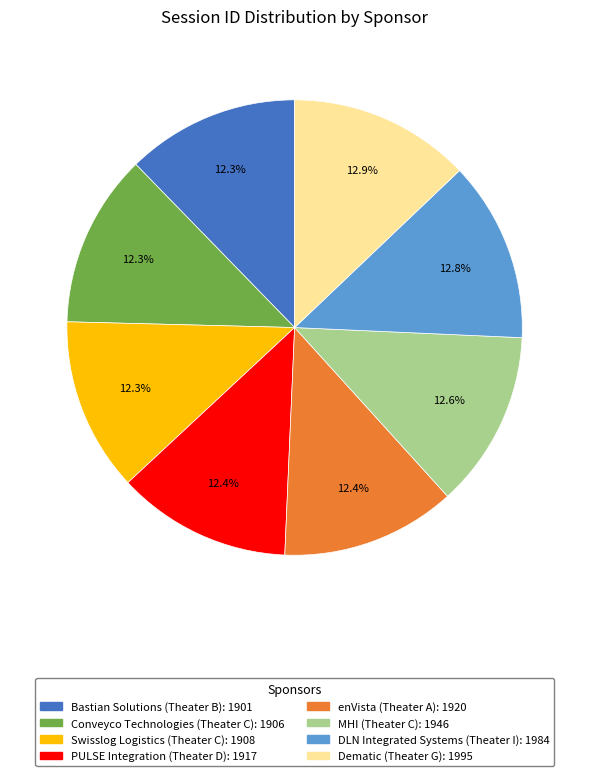

Combined, what portion of the pie is enVista (Theater A) and Dematic (Theater G)?

25.3%